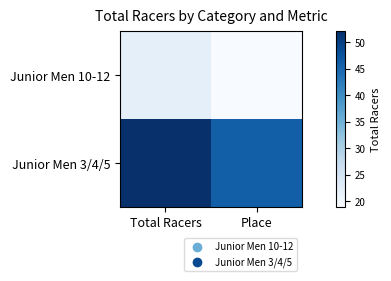

What is the smallest value displayed?

19